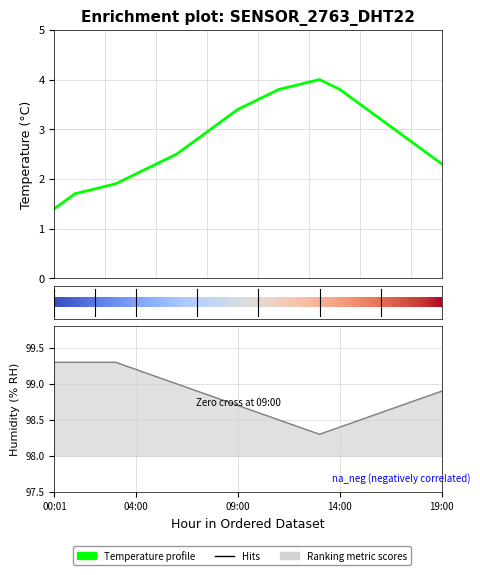

At which label does temperature first exceed 2?

04:00